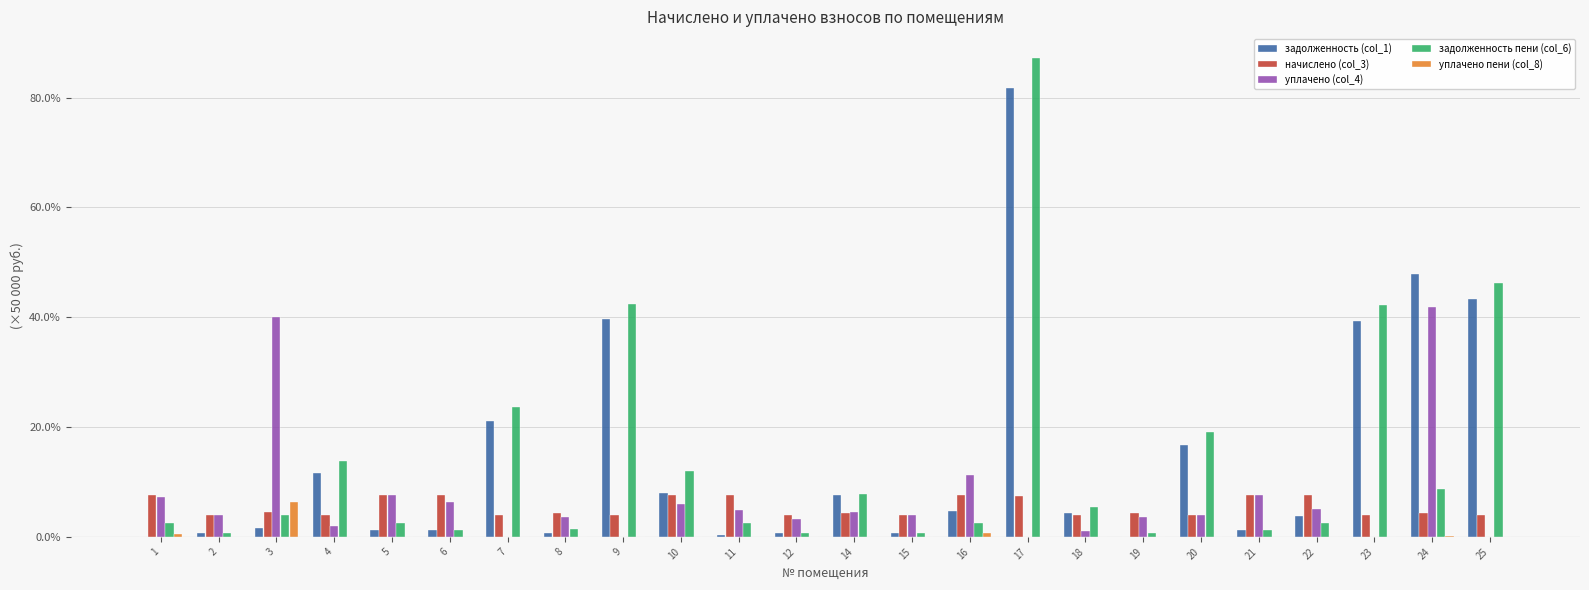

What is the maximum value shown in the chart?

87.2